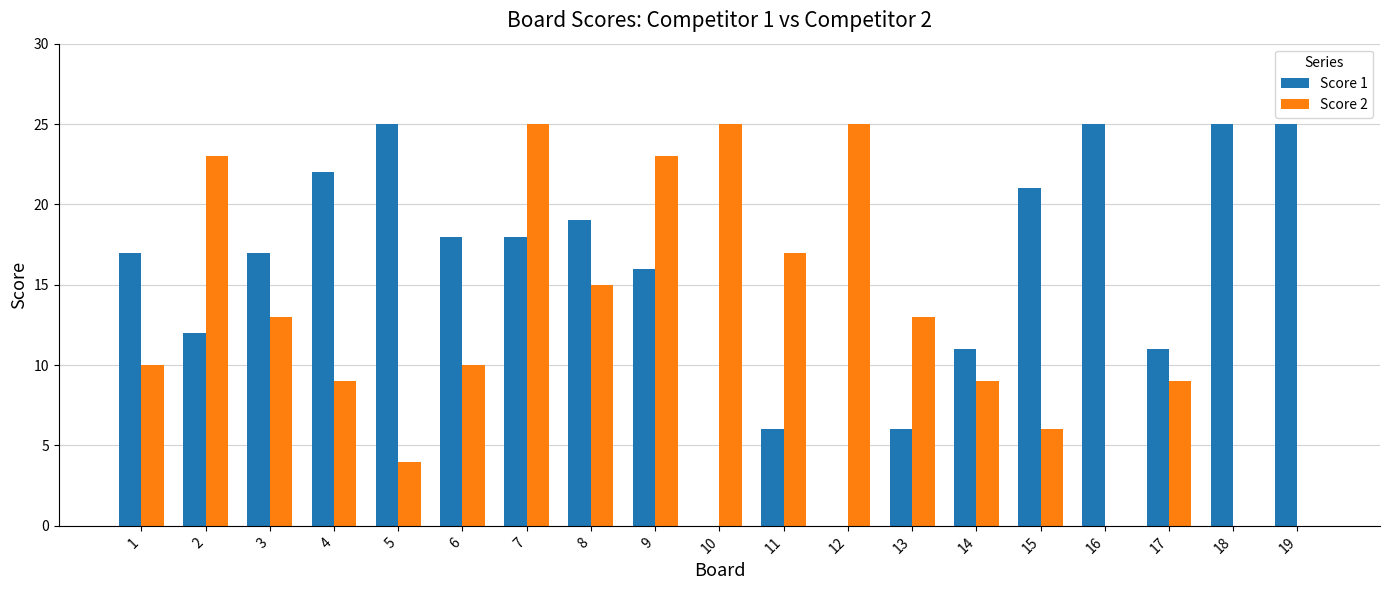

What is the highest value of the Score 1 series?

25